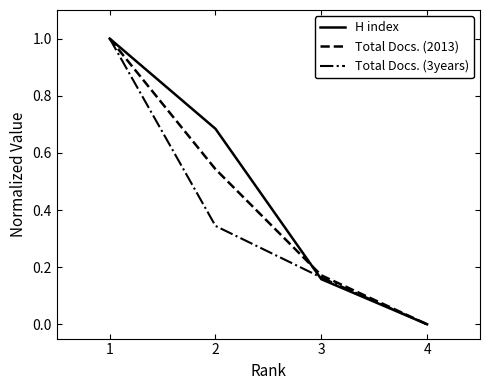

Does the chart have visible grid lines?

No